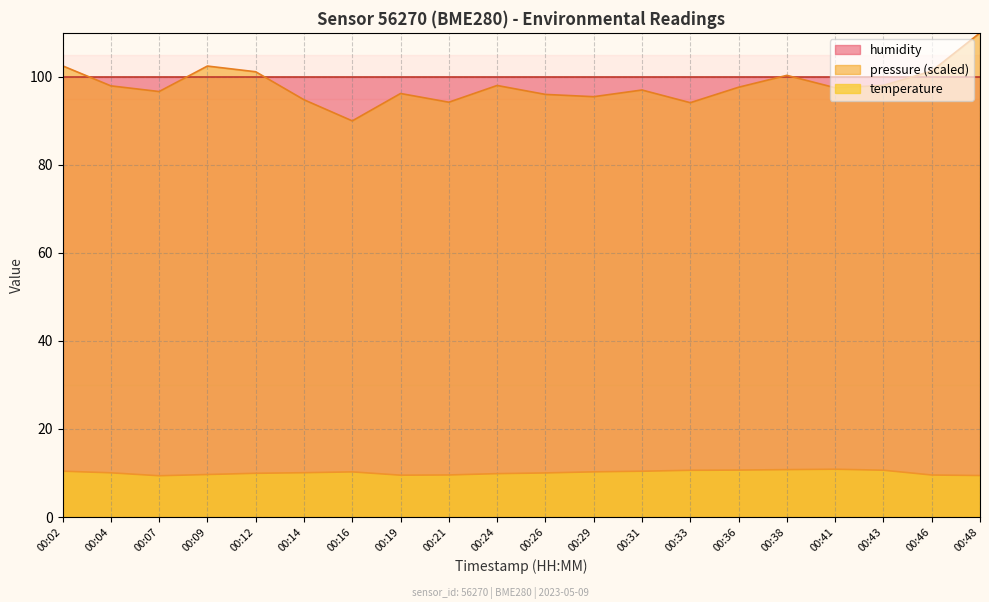

Reading right to left, what are all the values shown in this chart?

temperature: 00:48=9.4	00:46=9.5	00:43=10.6	00:41=10.8	00:38=10.8	00:36=10.7	00:33=10.6	00:31=10.4	00:29=10.3	00:26=10.0	00:24=9.8	00:21=9.6	00:19=9.5	00:16=10.2	00:14=10.1	00:12=9.9	00:09=9.7	00:07=9.4	00:04=10.0	00:02=10.4
pressure_norm: 00:48=110.0	00:46=101.3	00:43=98.1	00:41=97.5	00:38=100.3	00:36=97.6	00:33=94.1	00:31=97.0	00:29=95.5	00:26=96.0	00:24=98.0	00:21=94.2	00:19=96.2	00:16=90.0	00:14=94.8	00:12=101.2	00:09=102.5	00:07=96.7	00:04=98.0	00:02=102.5